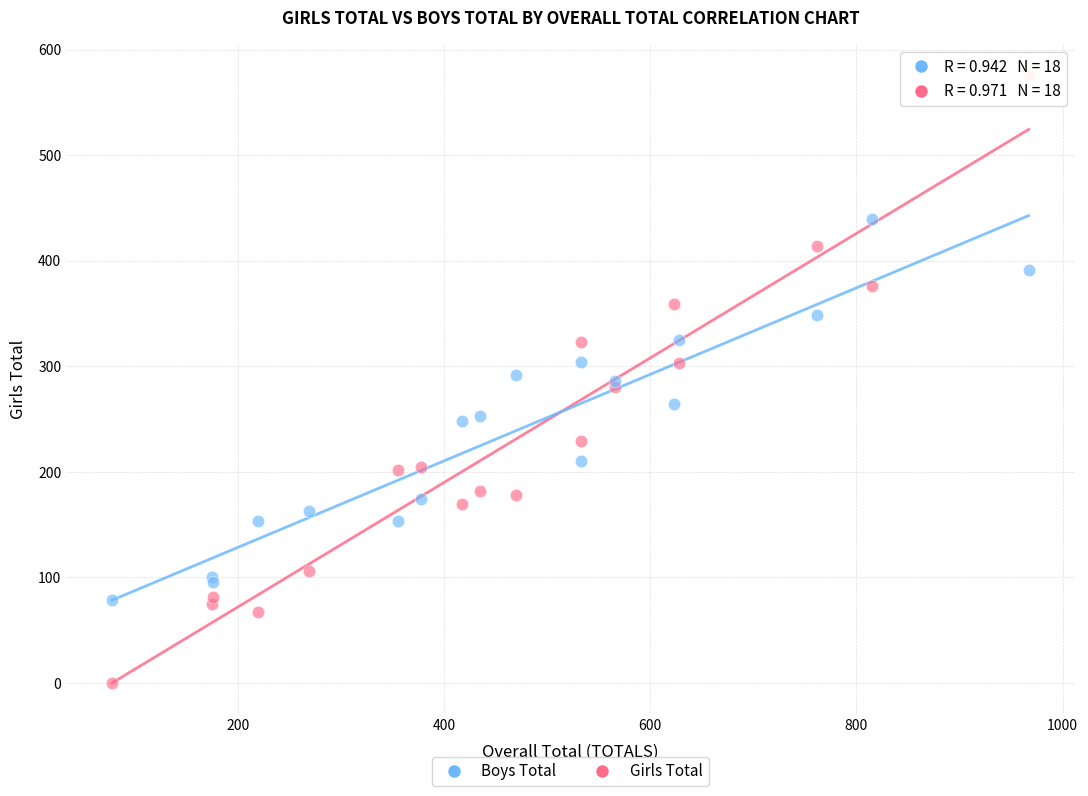

Which series contains the lowest Y value?

Girls Total